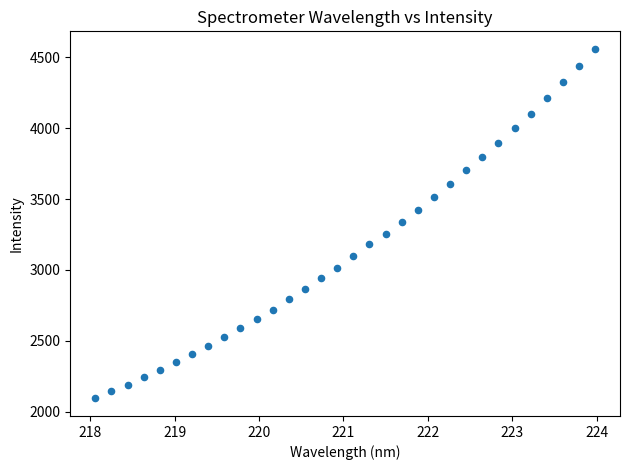

What is the range of X values (max minus min)?

5.9